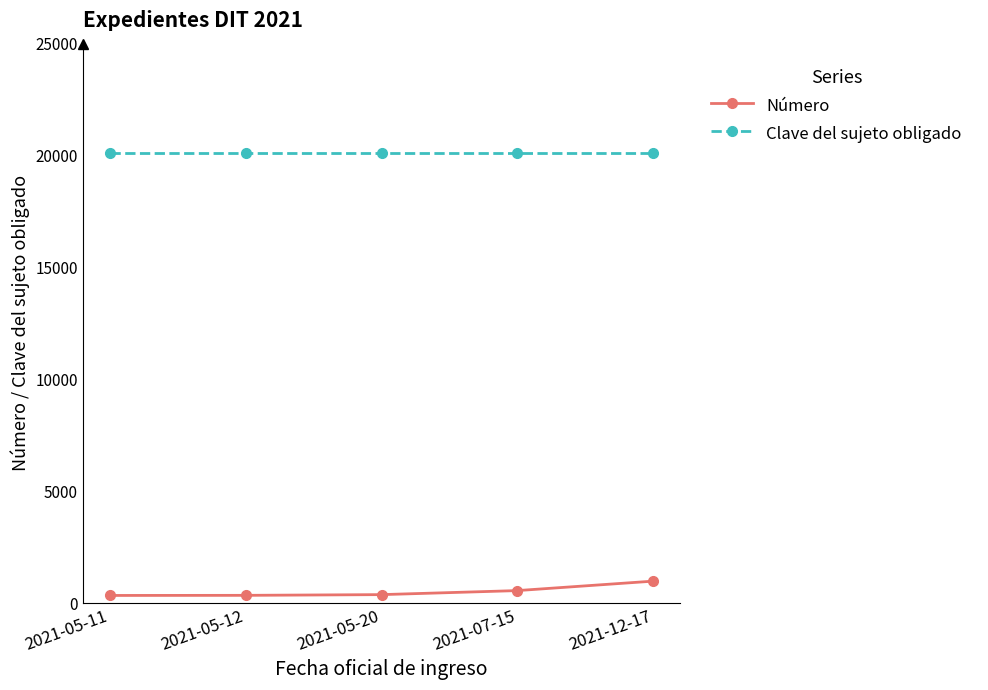

List the series in order of their peak value, highest first.

Clave del sujeto obligado, Número